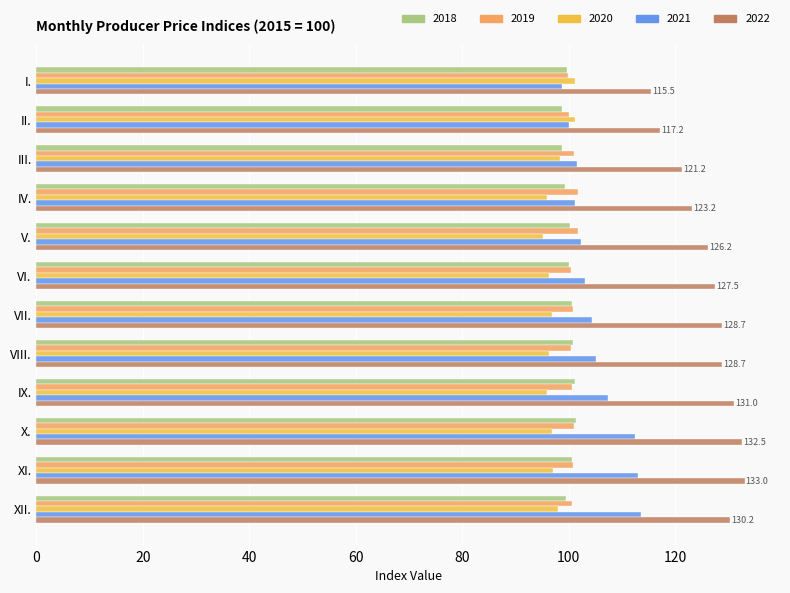

What is the maximum value for 2019?

101.8